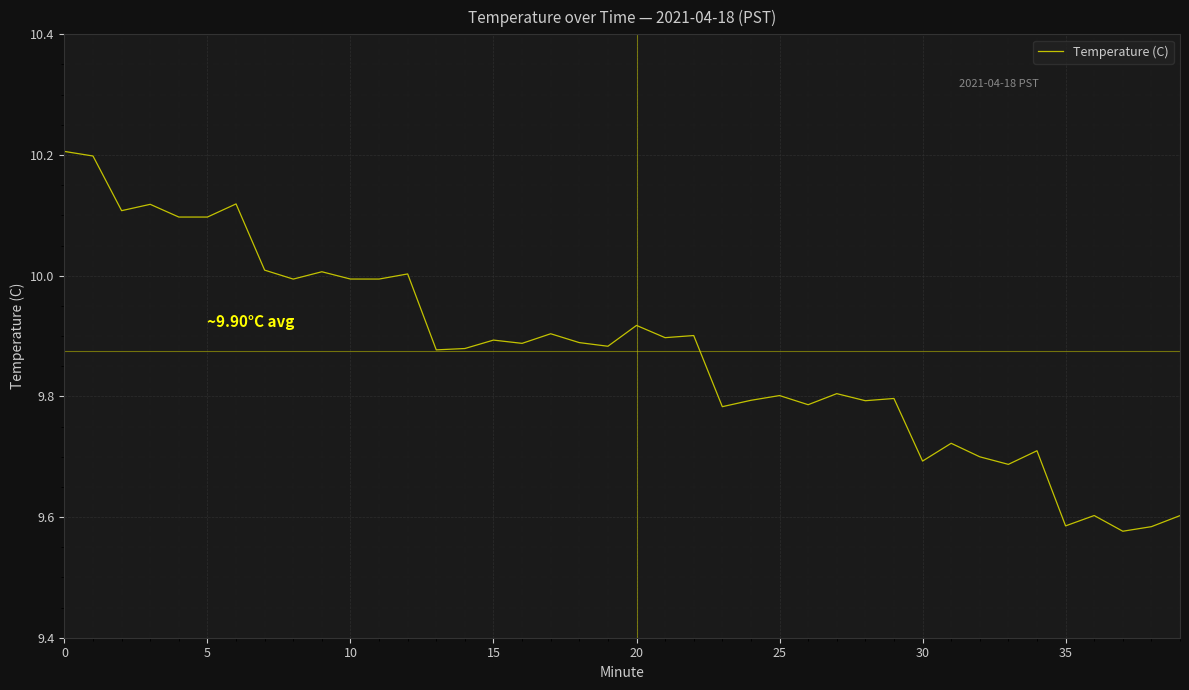

What is the greatest value displayed?

10.2